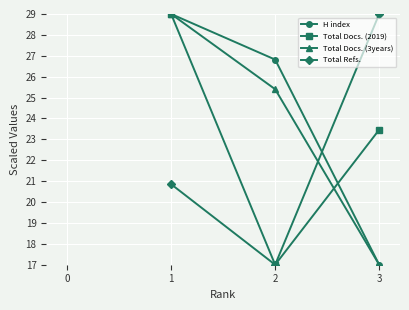

What is the value of the Total Refs. point at the 1st from the left?

20.9